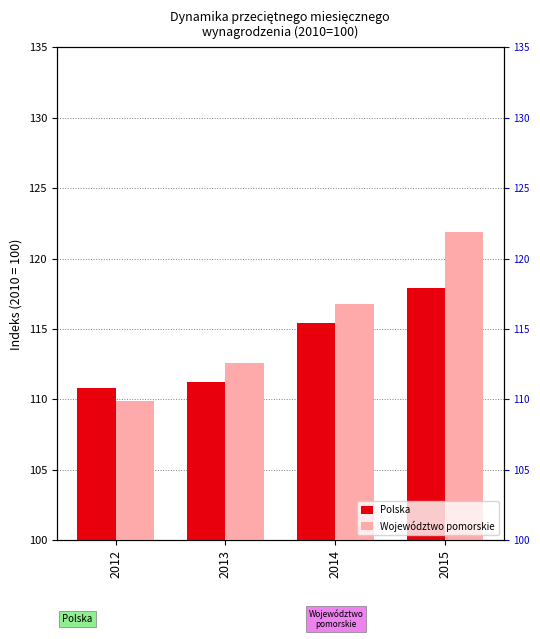

List the series in order of their overall mean, highest first.

Województwo pomorskie, Polska